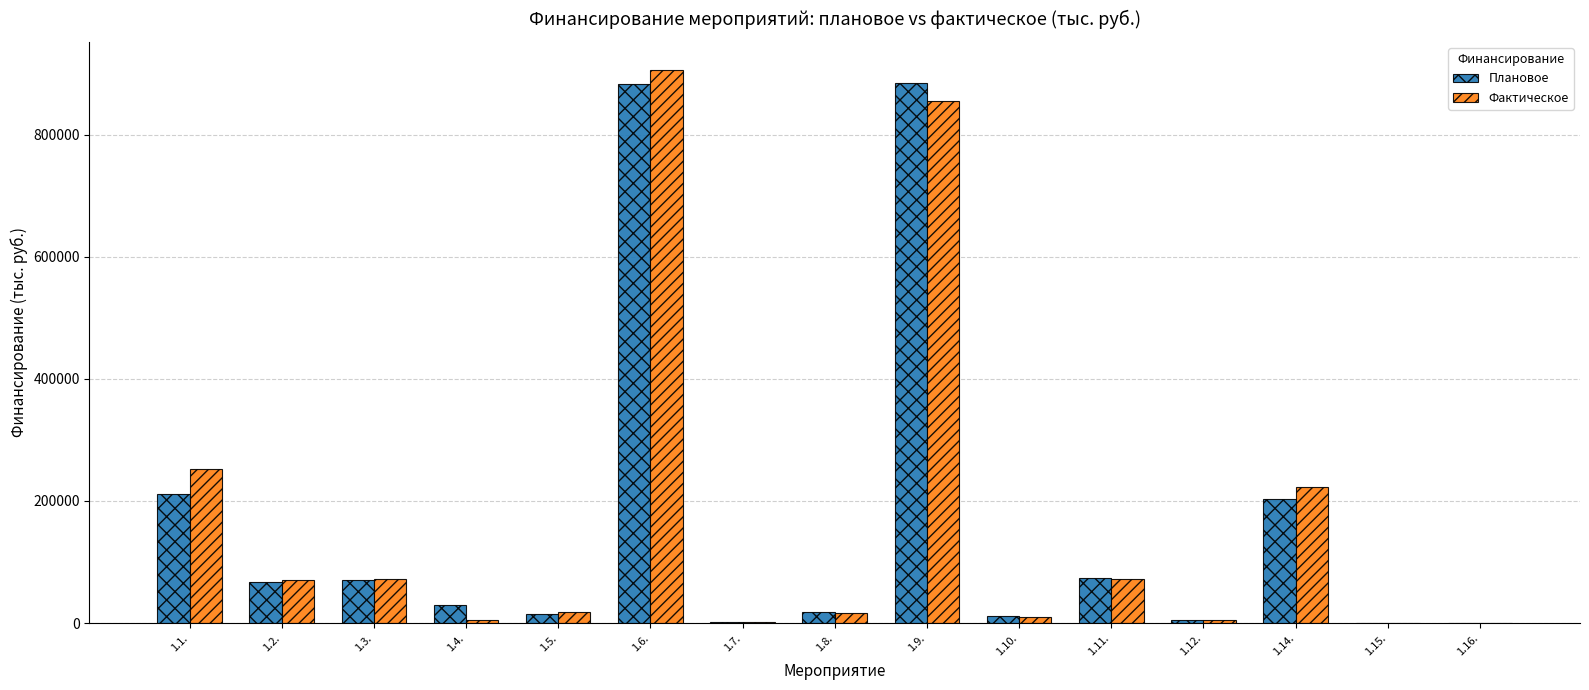

What is the maximum value shown in the chart?

906342.4